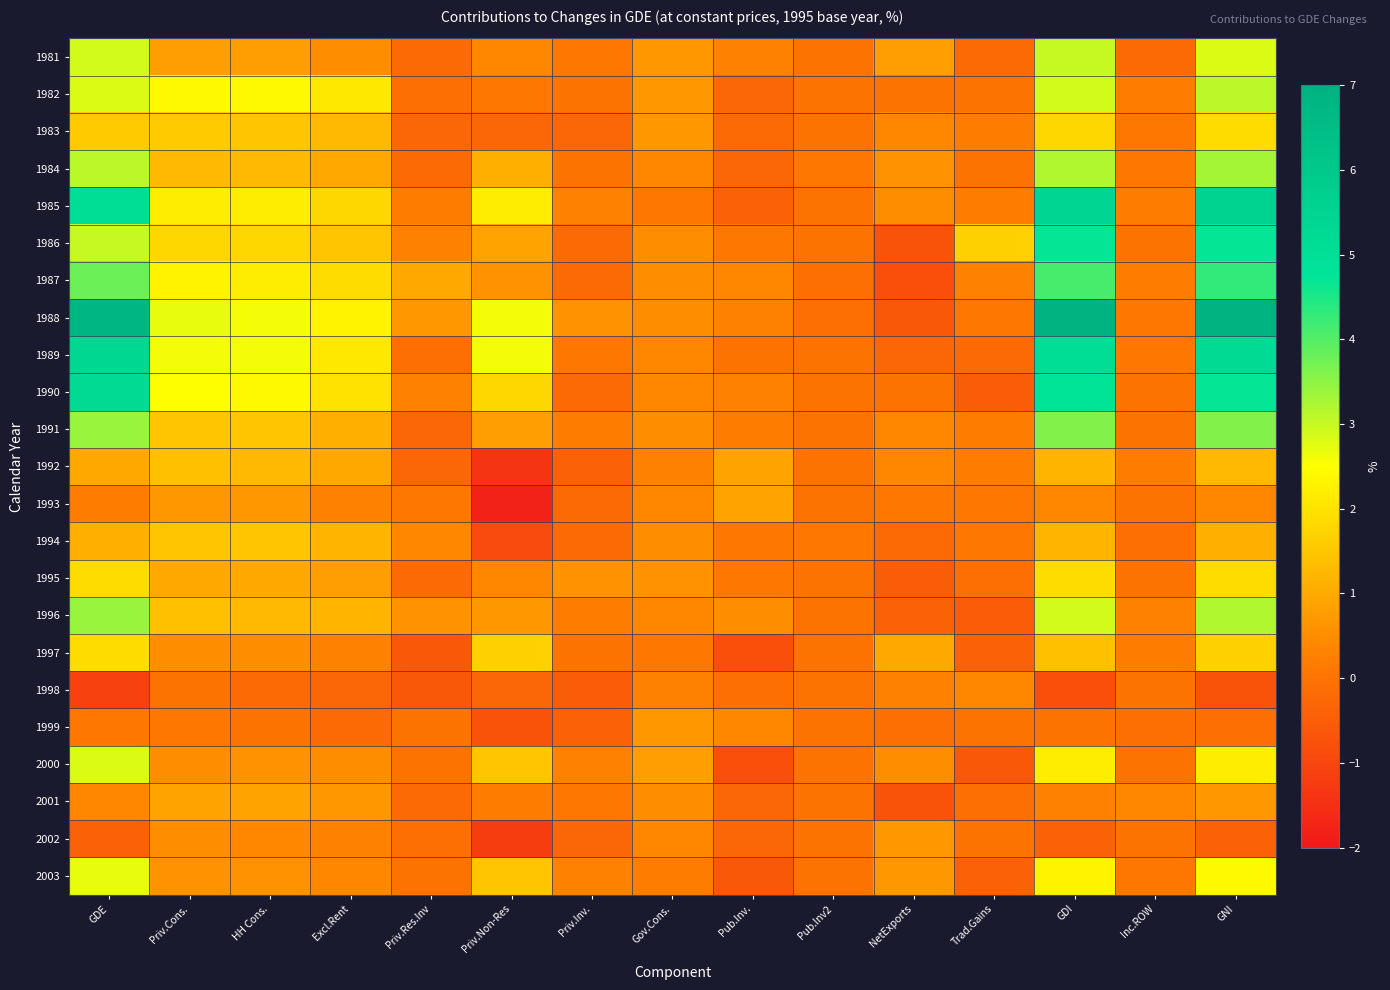

Rank the series by their maximum value, from lowest to highest.

1998, 1999, 2002, 1993, 2001, 1992, 1994, 1983, 1995, 1997, 2003, 2000, 1981, 1982, 1984, 1996, 1991, 1987, 1986, 1990, 1989, 1985, 1988